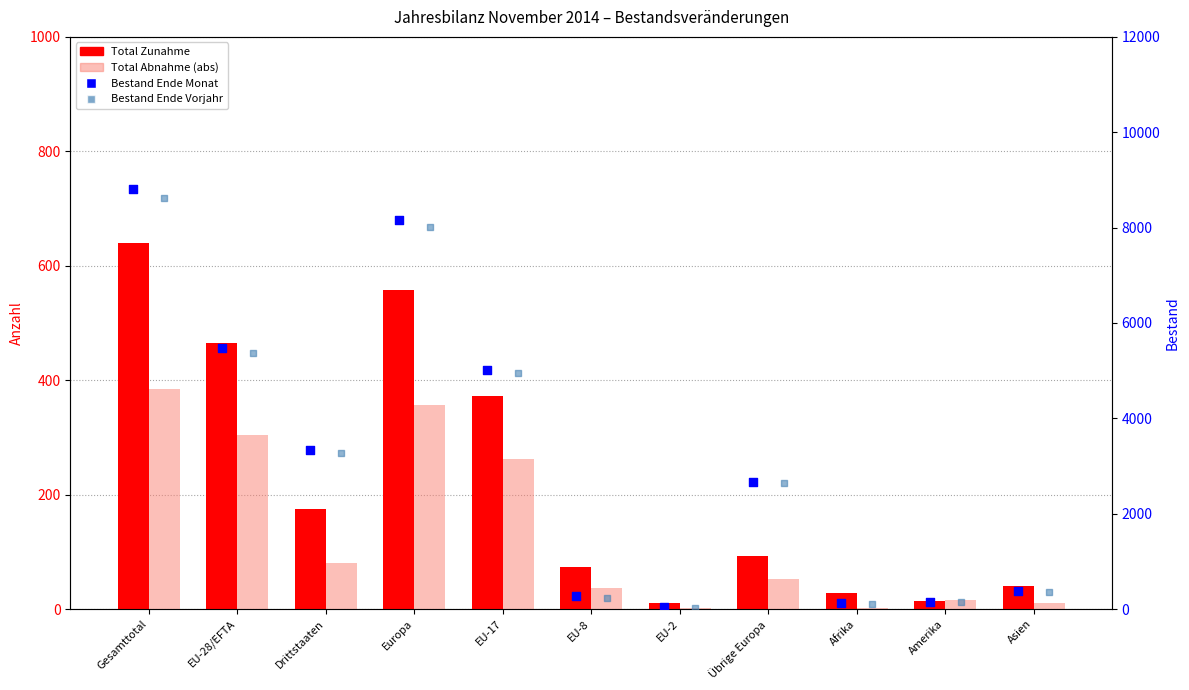

Which series contains the highest Y value?

Bestand Ende Monat